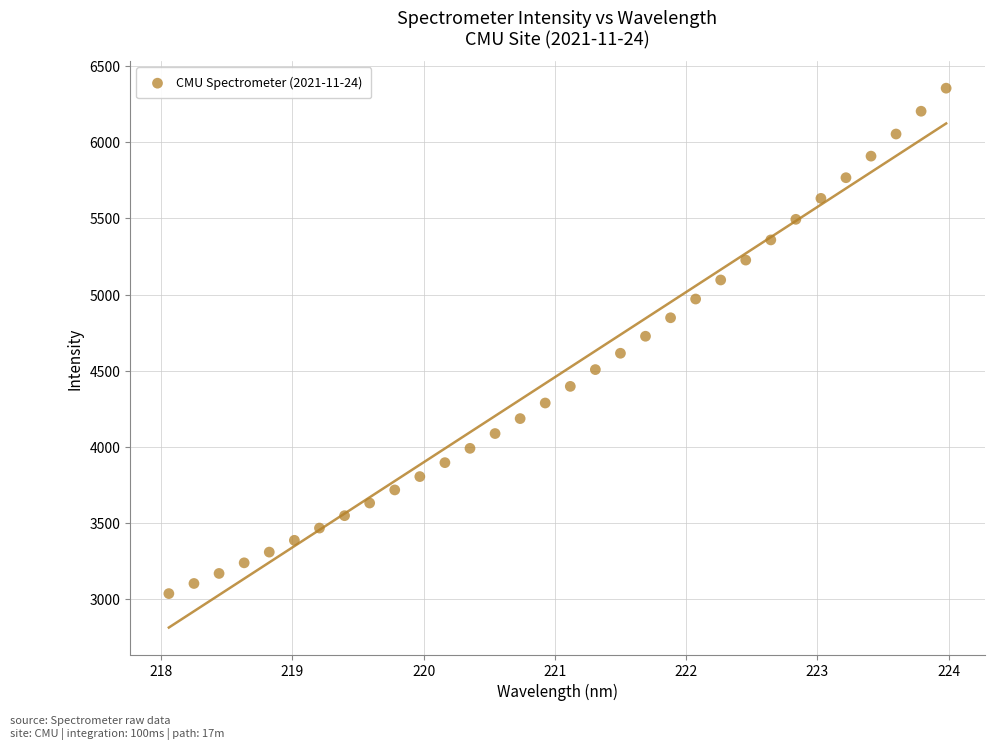

What is the range of Y values (max minus min)?

3318.3